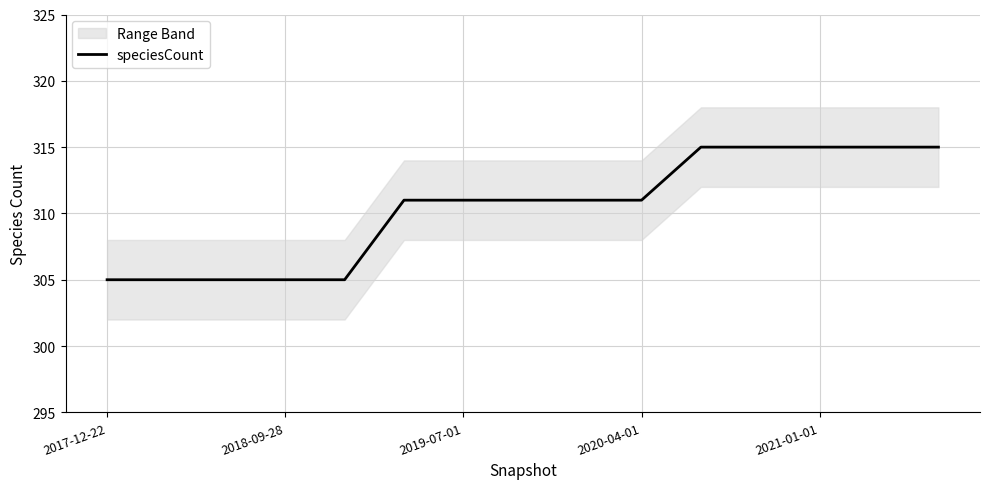

Is it true that speciesCount equals 305 at 2017-12-22?

True